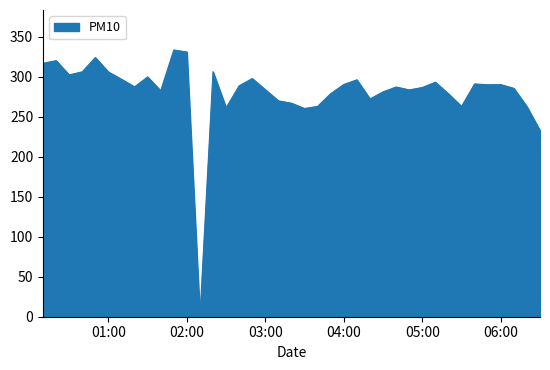

What is the difference between the maximum and minimum values?

333.7